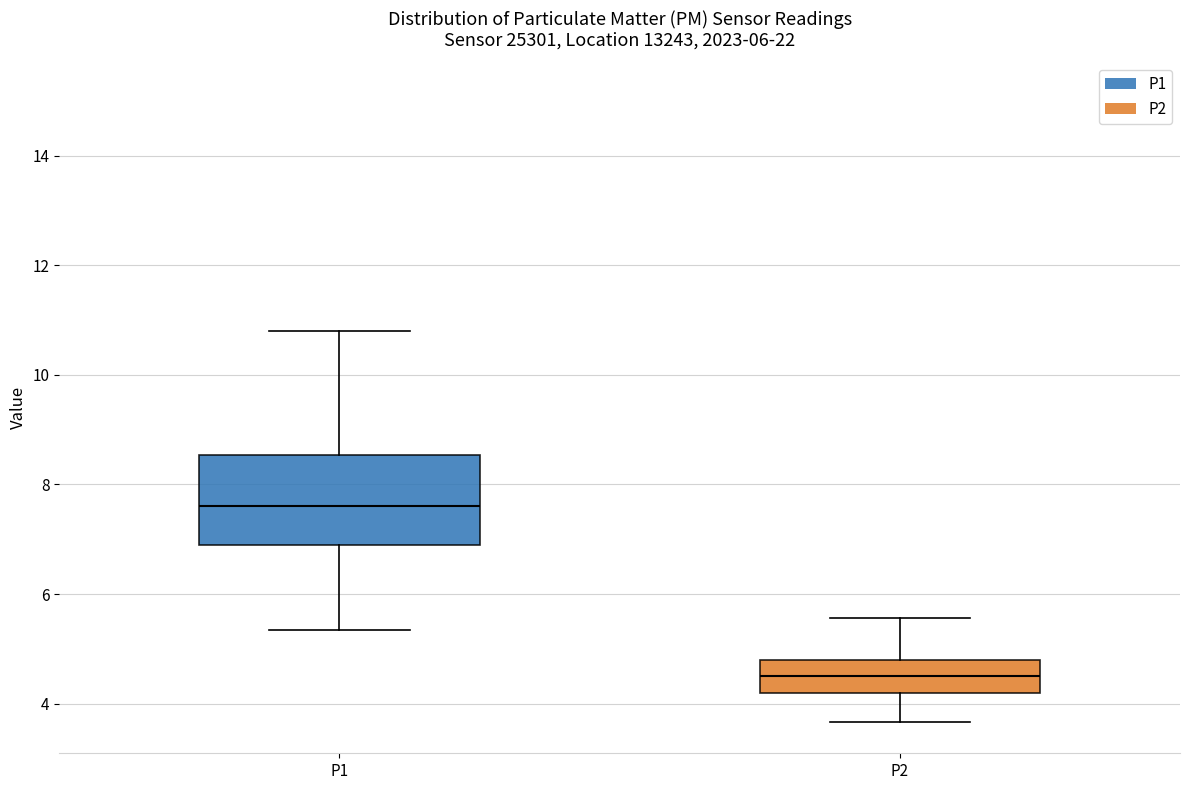

Reading left to right, transcribe this box plot: for each box, give where its median line is, the range the box spans, and where its two whiskers end, as read against the y-axis. The values are not printed on the chart, so give them approximately, as read against the axis.

P1: median 7.6, box 7.0 to 8.6, whiskers 5.4 to 10.8
P2: median 4.6, box 4.2 to 4.8, whiskers 3.6 to 5.6